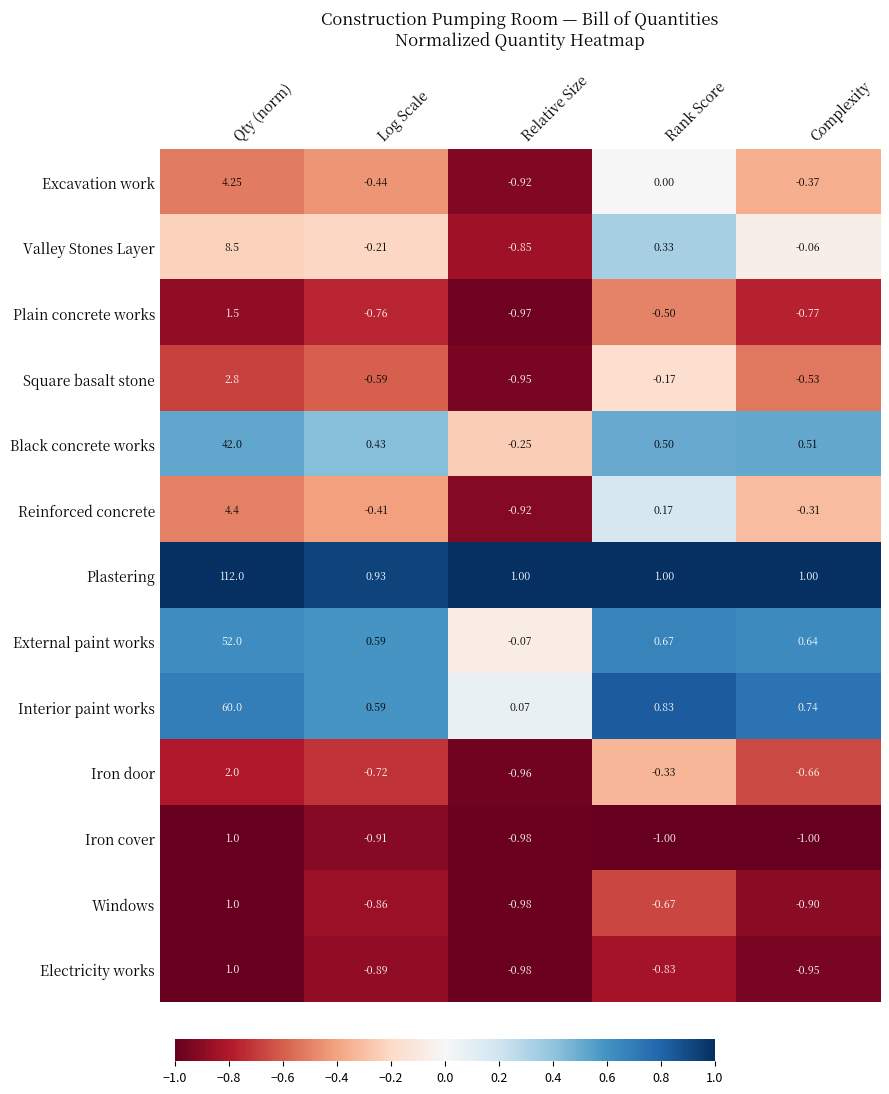

What is the difference between the highest and lowest values at Qty (norm)?

111.0